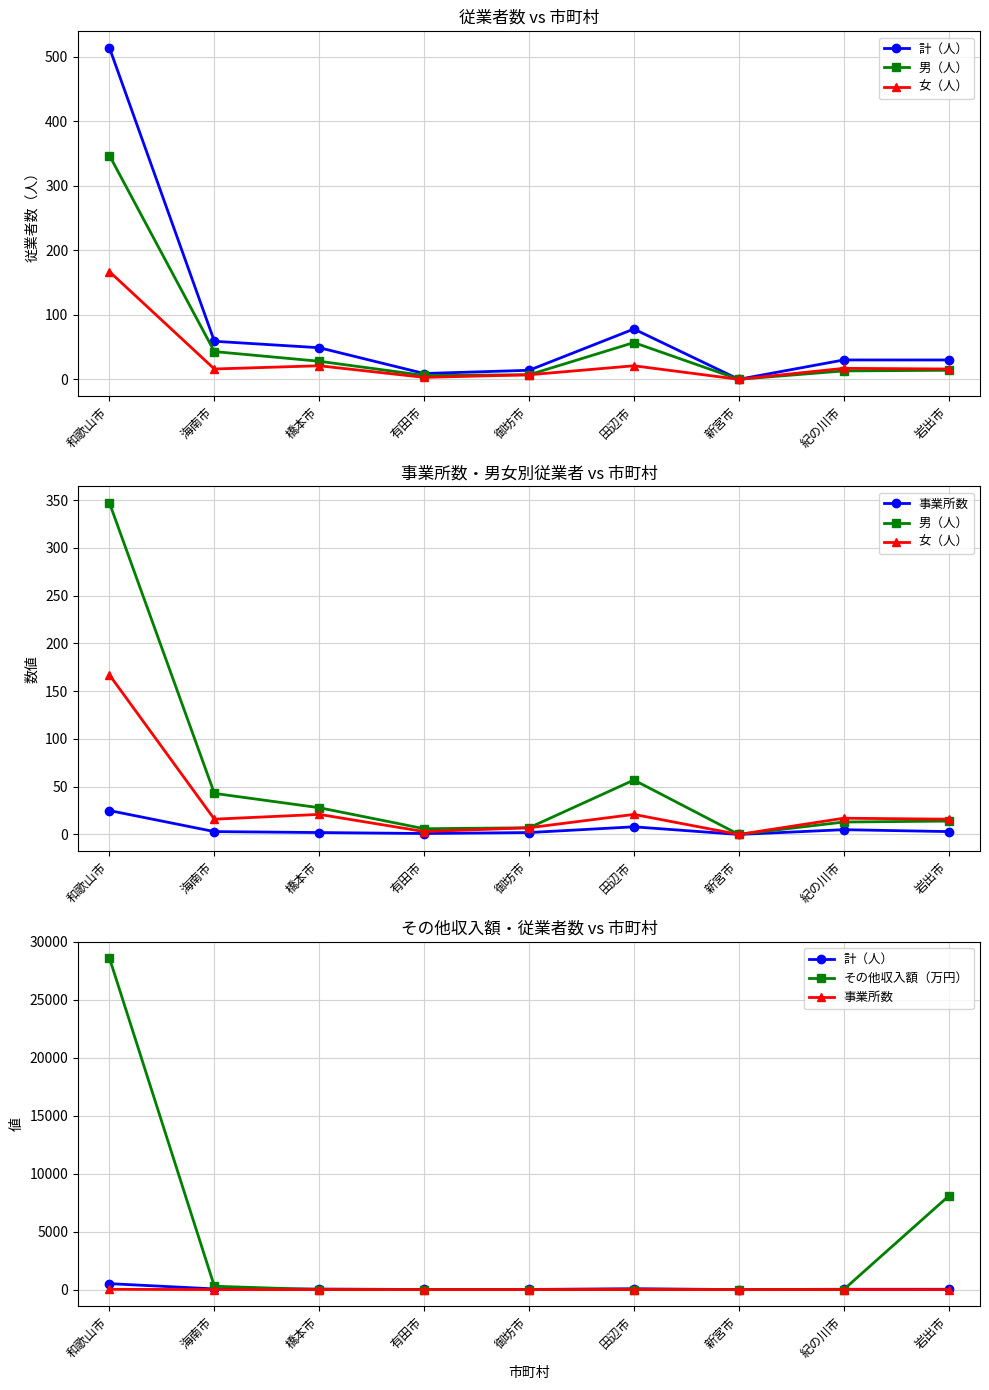

Is this an area chart (filled region under the line)?

No